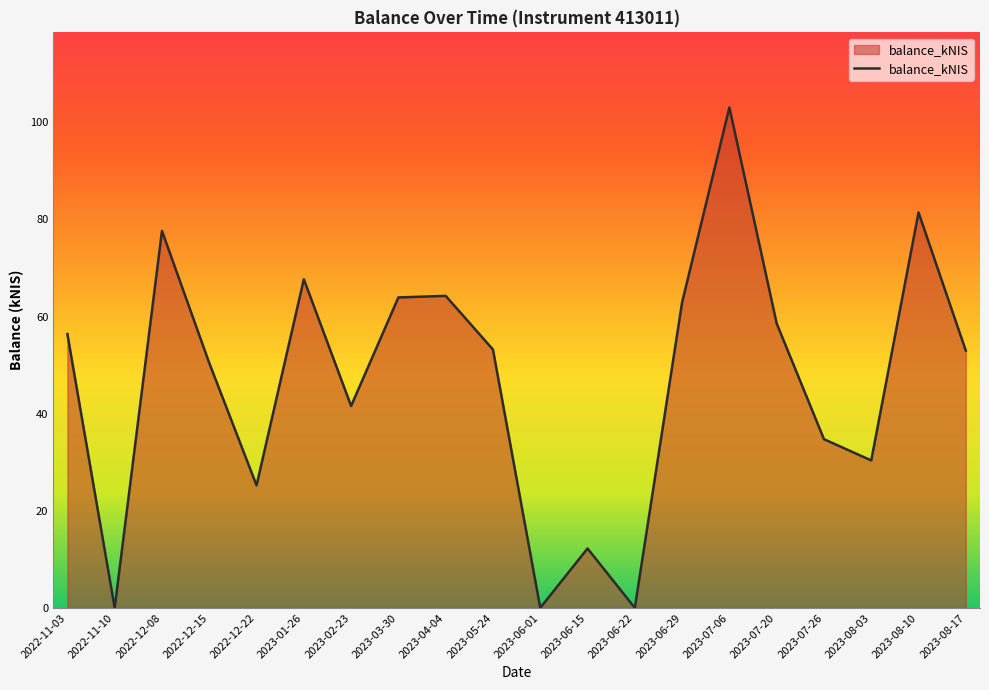

What position from the right is 2022-12-08?

18